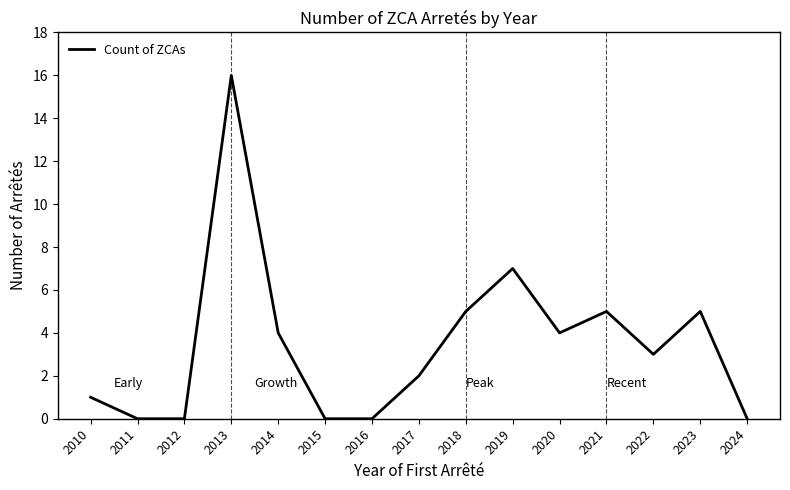

What is the maximum value shown in the chart?

16